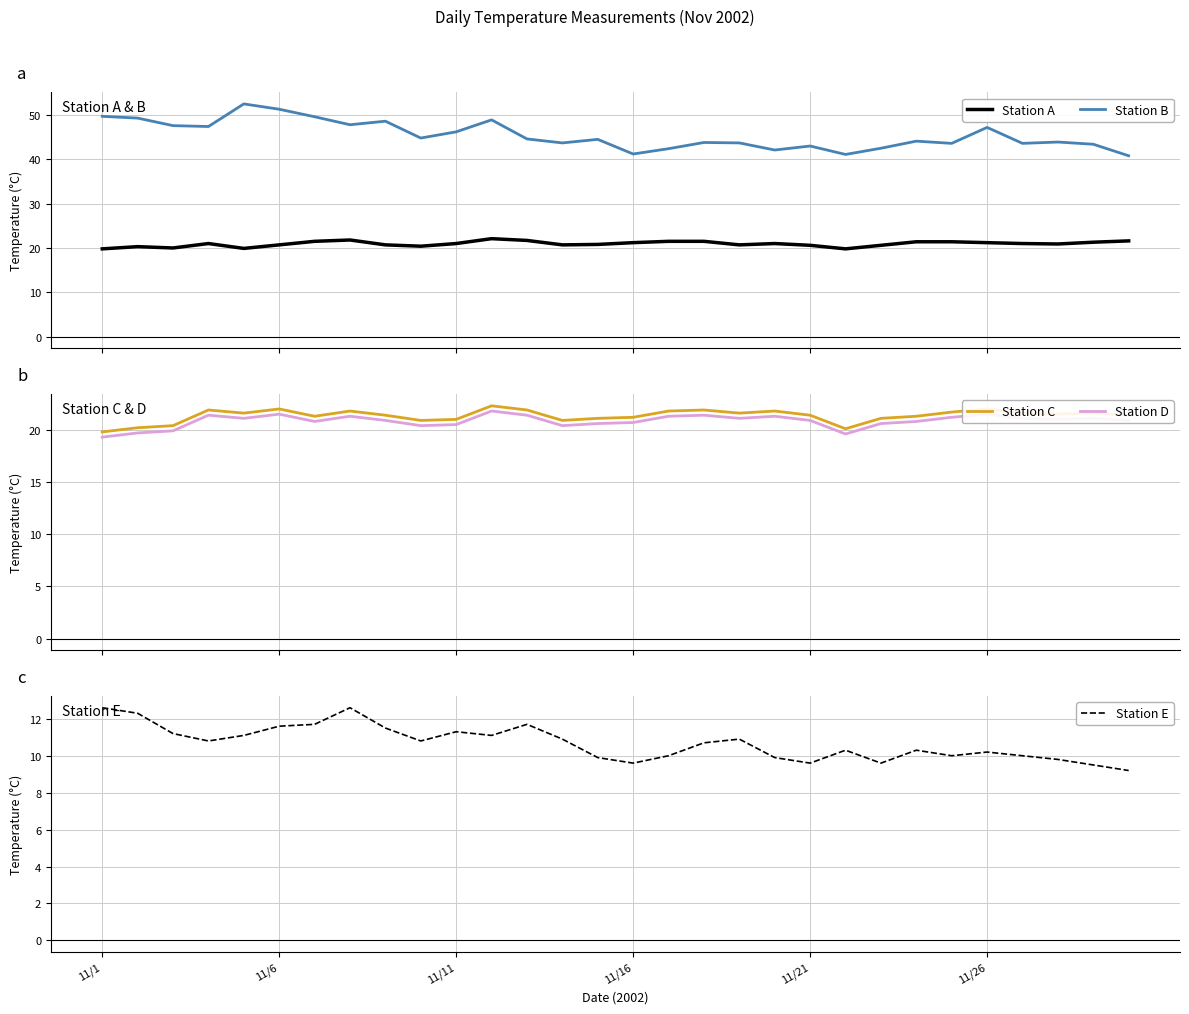

Reading left to right, what are all the values shown in this chart?

Station A: 19.8	20.3	20.0	21.0	19.9	20.7	21.5	21.8	20.7	20.4	21.0	22.1	21.7	20.7	20.8	21.2	21.5	21.5	20.7	21.0	20.6	19.8	20.6	21.4	21.4	21.2	21.0	20.9	21.3	21.6
Station B: 49.7	49.3	47.6	47.4	52.5	51.3	49.6	47.8	48.6	44.8	46.2	48.9	44.6	43.7	44.5	41.2	42.4	43.8	43.7	42.1	43.0	41.1	42.5	44.1	43.6	47.2	43.6	43.9	43.4	40.8
Station C: 19.8	20.2	20.4	21.9	21.6	22.0	21.3	21.8	21.4	20.9	21.0	22.3	21.9	20.9	21.1	21.2	21.8	21.9	21.6	21.8	21.4	20.1	21.1	21.3	21.7	22.0	21.6	21.5	21.6	21.4
Station D: 19.3	19.7	19.9	21.4	21.1	21.5	20.8	21.3	20.9	20.4	20.5	21.8	21.4	20.4	20.6	20.7	21.3	21.4	21.1	21.3	20.9	19.6	20.6	20.8	21.2	21.5	21.1	21.0	21.1	20.9
Station E: 12.6	12.3	11.2	10.8	11.1	11.6	11.7	12.6	11.5	10.8	11.3	11.1	11.7	10.9	9.9	9.6	10.0	10.7	10.9	9.9	9.6	10.3	9.6	10.3	10.0	10.2	10.0	9.8	9.5	9.2